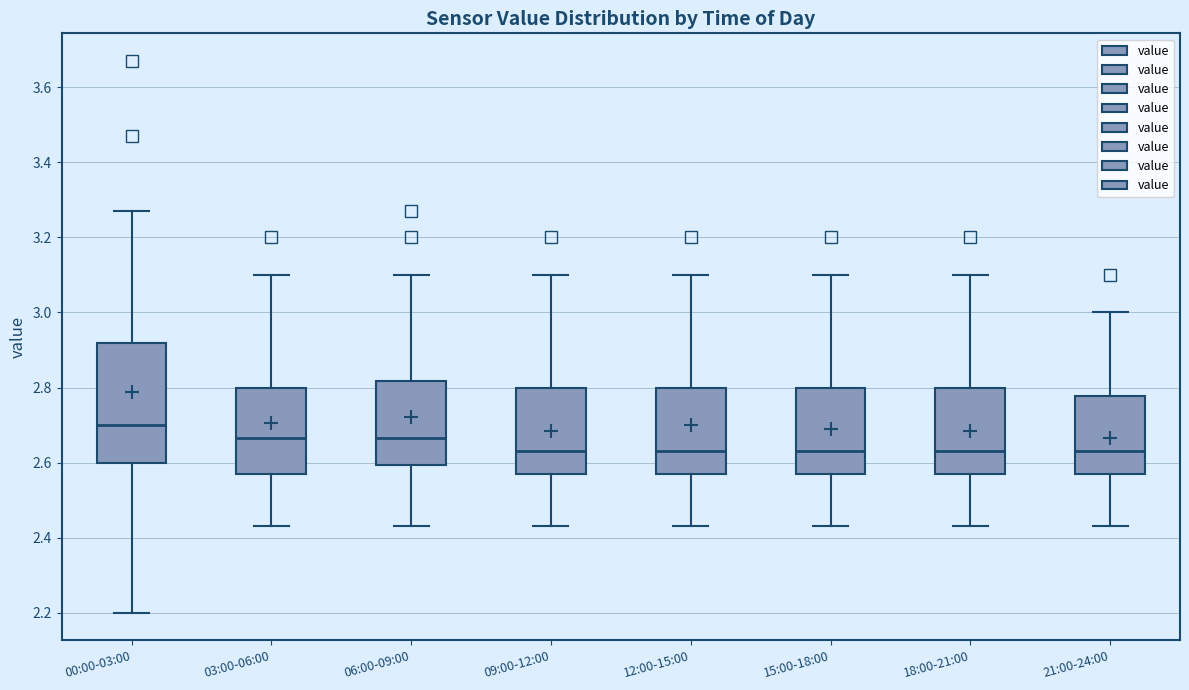

Comparing the boxes themselves (not the whiskers), which one is the tallest?

00:00-03:00